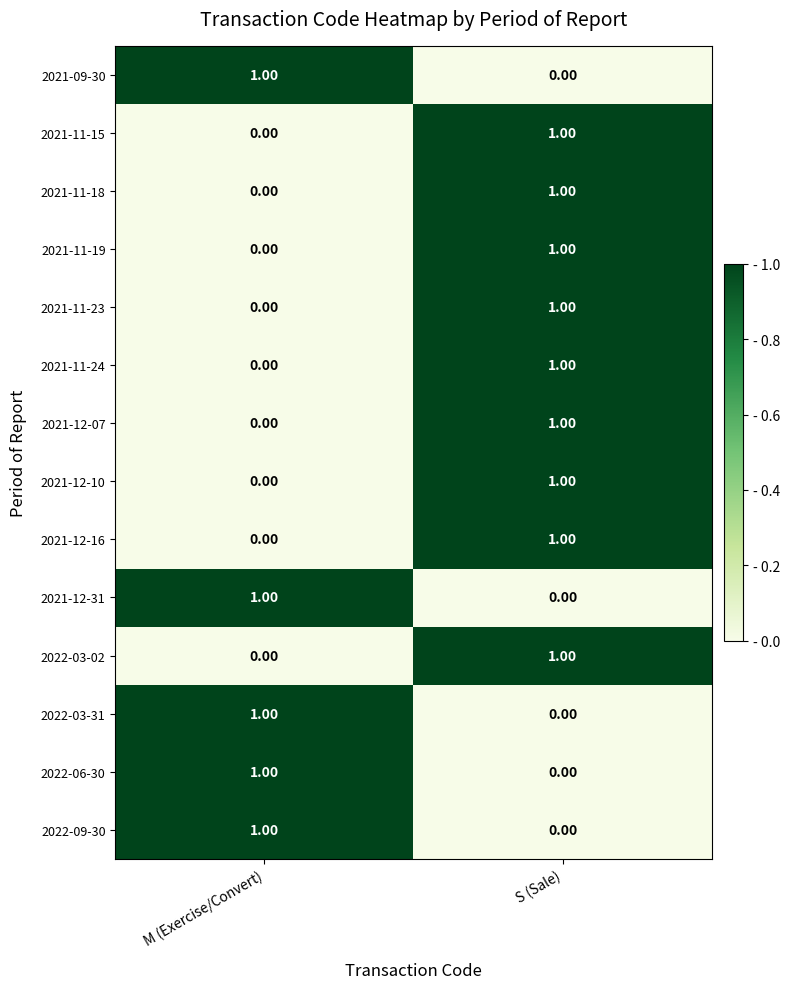

Which category has the highest value in the 2021-11-18 series?

S (Sale)